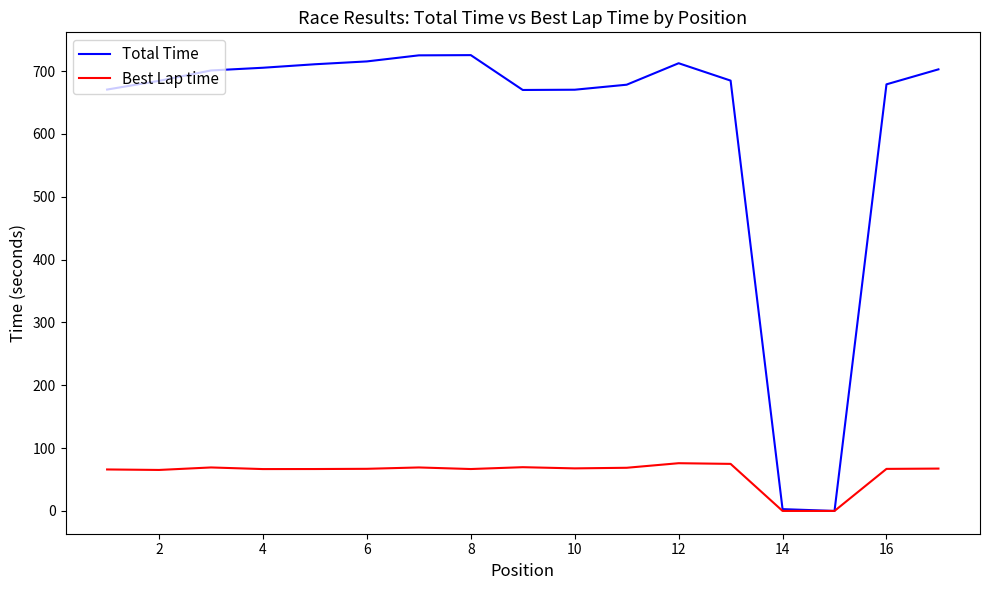

What is the maximum value for Total Time?

725.5